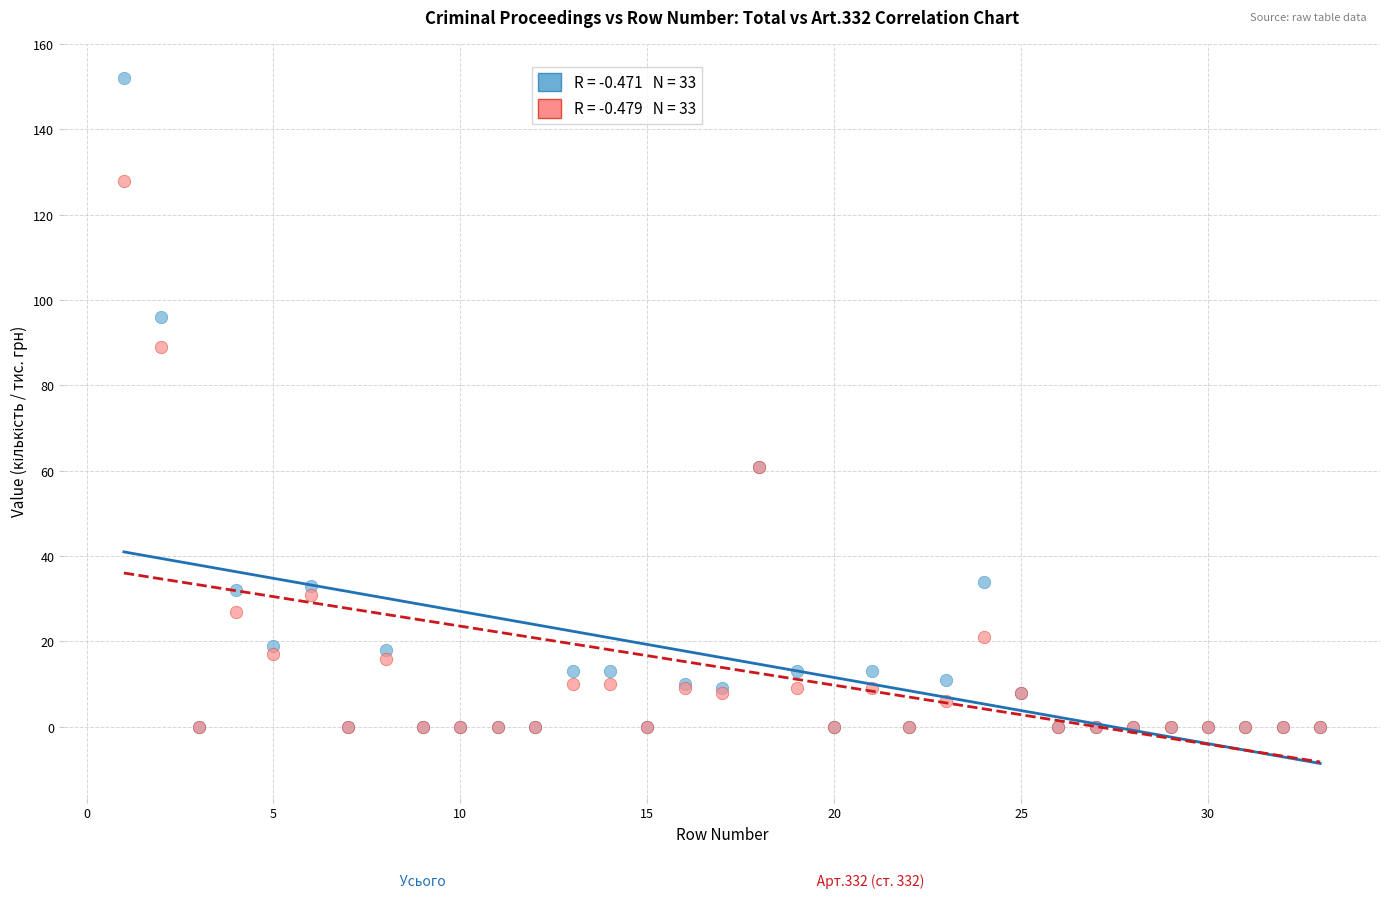

Across all series, what Y value is closest to 76?

89